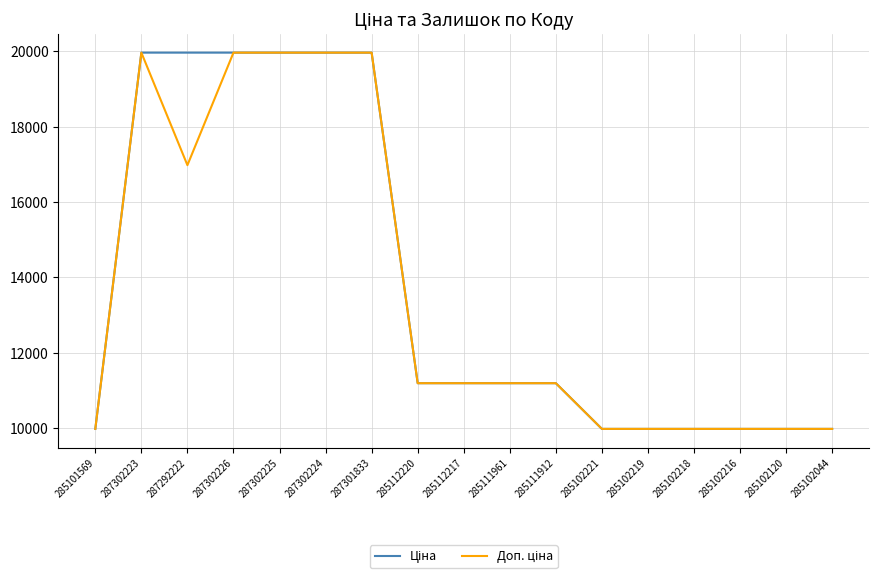

What is the total value across all series at 287302223?

39928.3